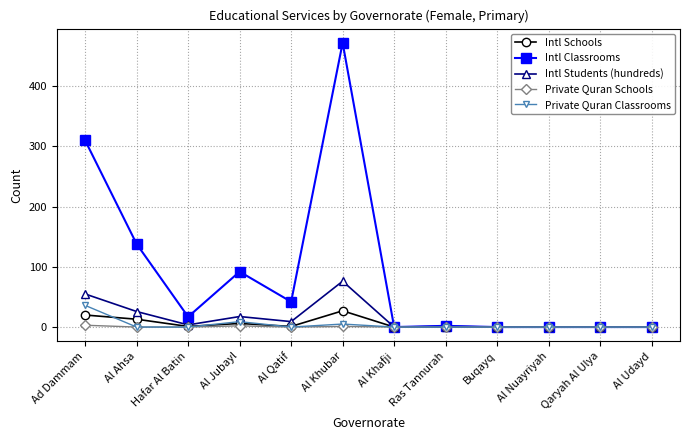

Which series has the largest range (max minus min)?

Intl Classrooms